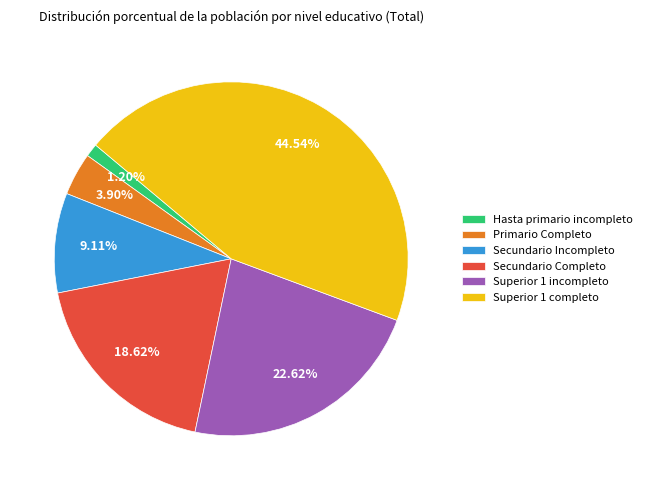

Between Secundario Completo and Superior 1 completo, which is larger?

Superior 1 completo